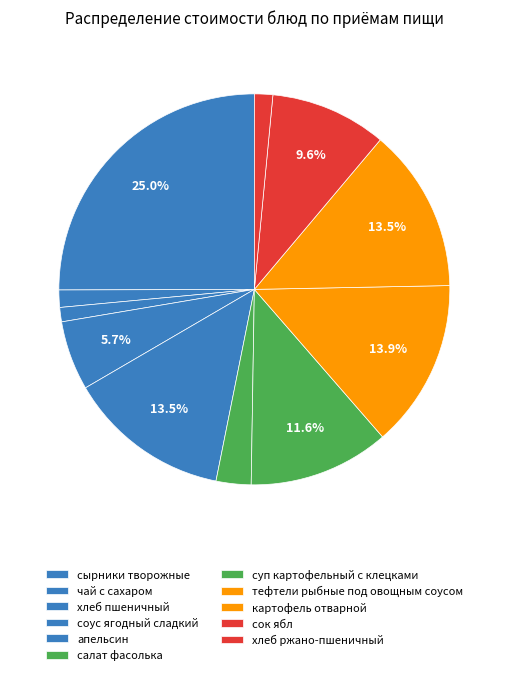

Rank the categories by value from lowest to highest.

хлеб пшеничный, чай с сахаром, хлеб ржано-пшеничный, салат фасолька, соус ягодный сладкий, сок ябл, суп картофельный с клецками, апельсин, картофель отварной, тефтели рыбные под овощным соусом, сырники творожные